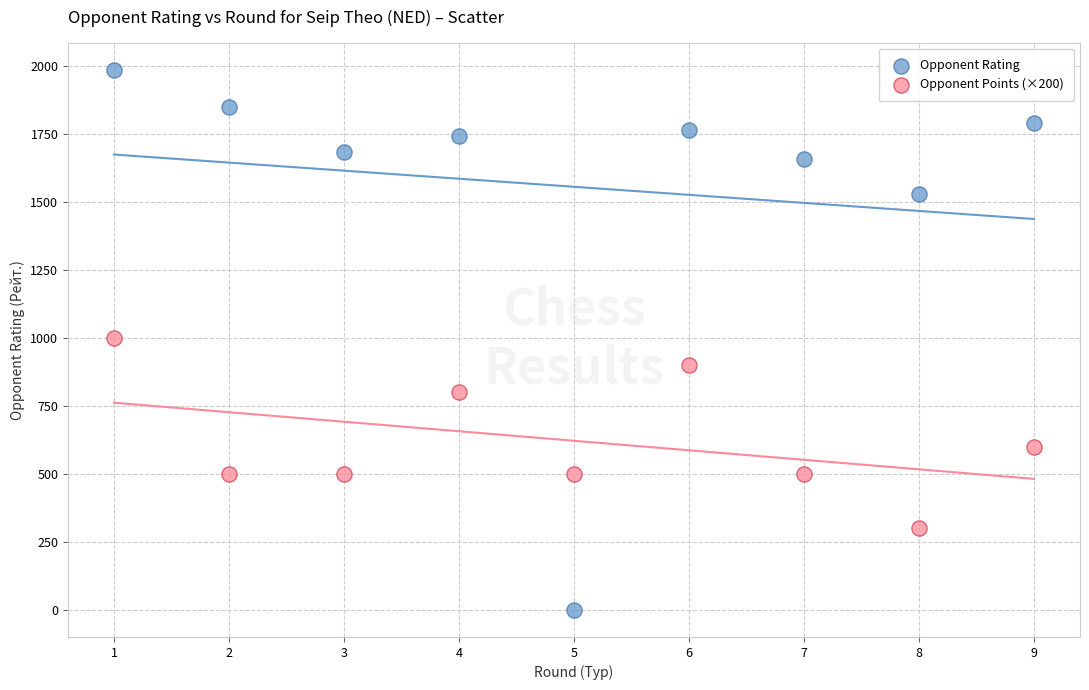

What are all the series names shown in the legend?

Opponent Rating, Opponent Points (×200)